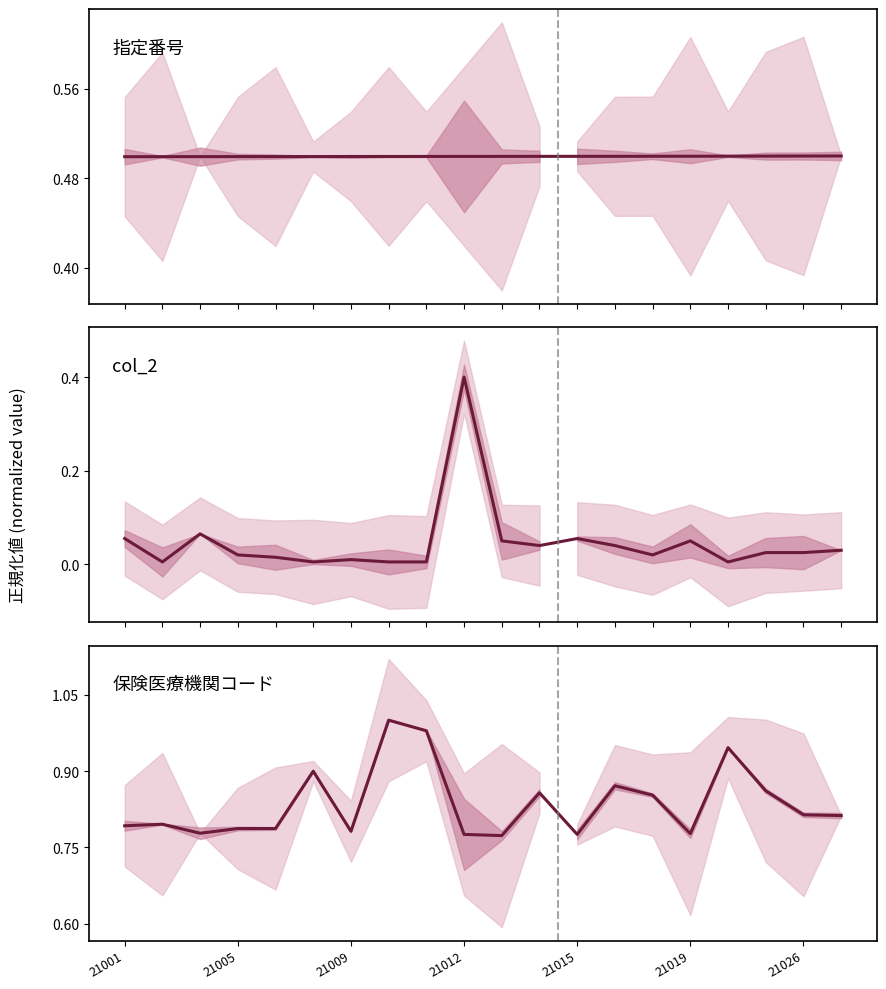

What is the difference between the highest and lowest values at 8?

1.0